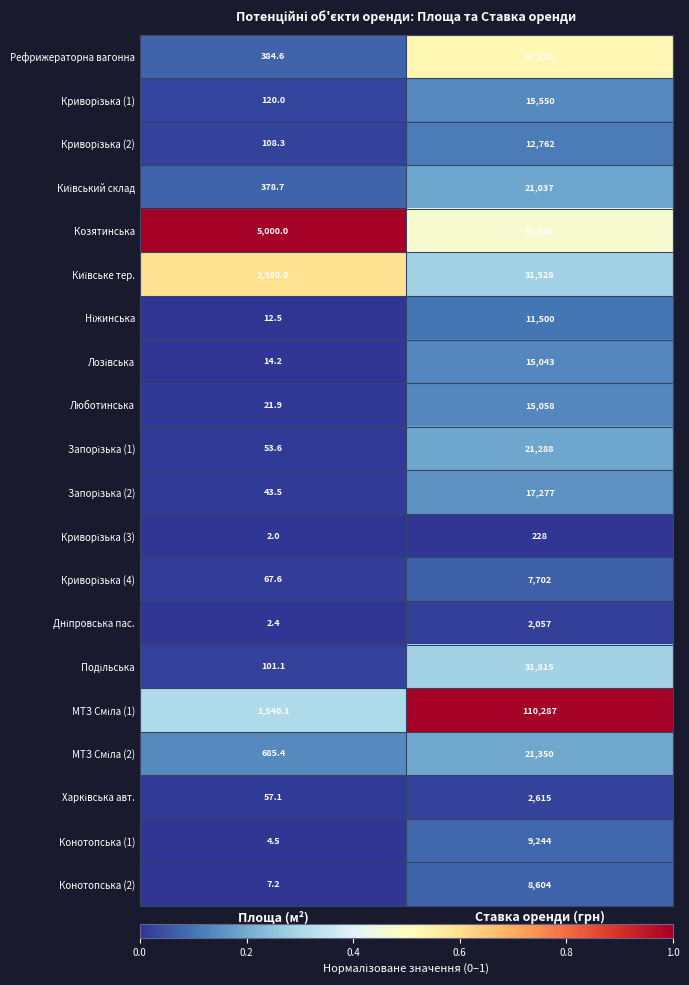

The Конотопська (2) series shows 4027.9 at Ставка оренди (грн). True or false?

False